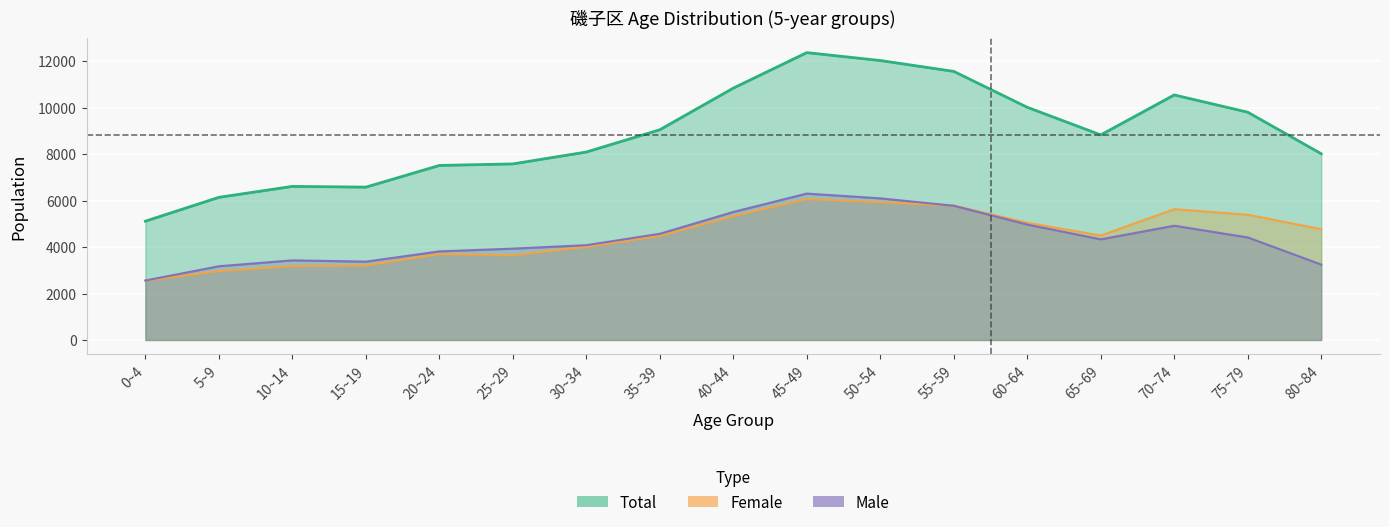

How many interior local valleys does the total series have?

2